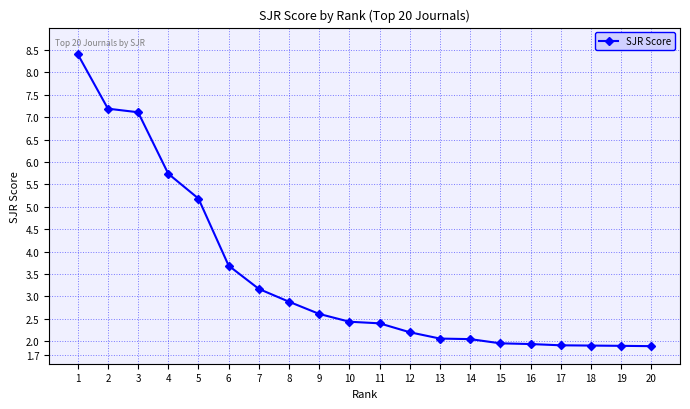

The value at 16 is 1.9. True or false?

True